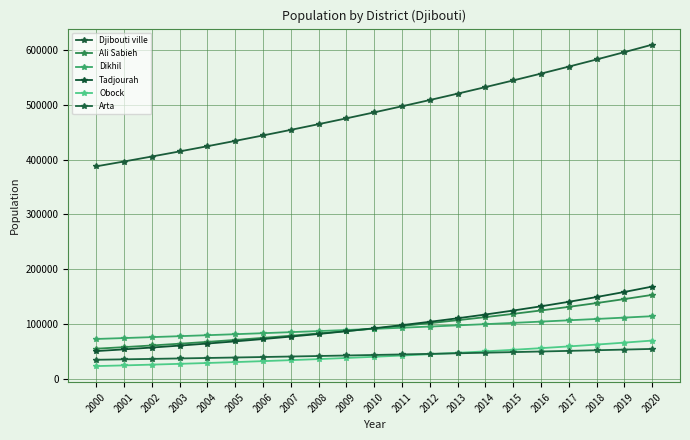

How many lines are shown in the chart?

6